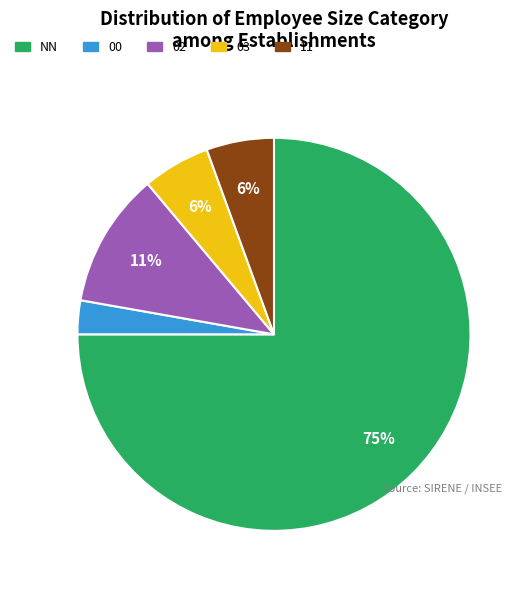

Is there any slice that represents more than half of the pie?

Yes